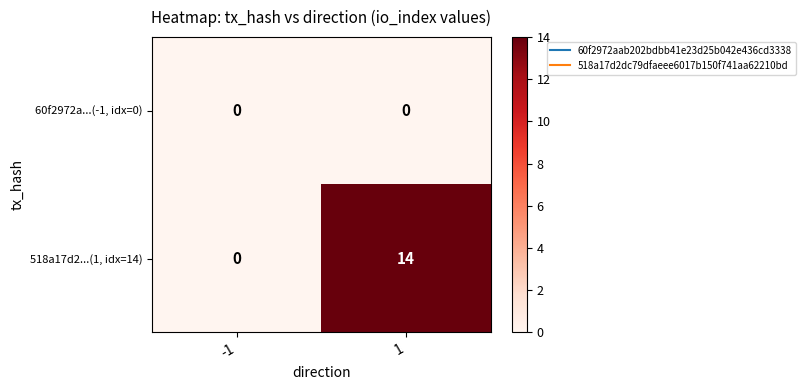

Reading right to left, extract all data points from this chart.

60f2972a...(-1, idx=0): 0	0
518a17d2...(1, idx=14): 14	0